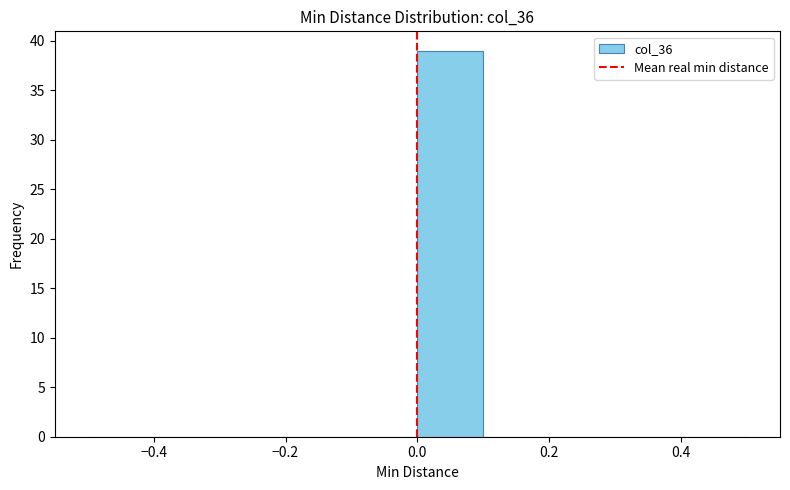

Reading left to right, transcribe this chart: for each bar, give the range it covers on the x-axis and its height. The values are not printed on the chart, so give them approximately, as read against the axis.

-0.5 to -0.4: 0
-0.4 to -0.3: 0
-0.3 to -0.2: 0
-0.2 to -0.1: 0
-0.1 to 0.0: 0
0.0 to 0.1: 39
0.1 to 0.2: 0
0.2 to 0.3: 0
0.3 to 0.4: 0
0.4 to 0.5: 0